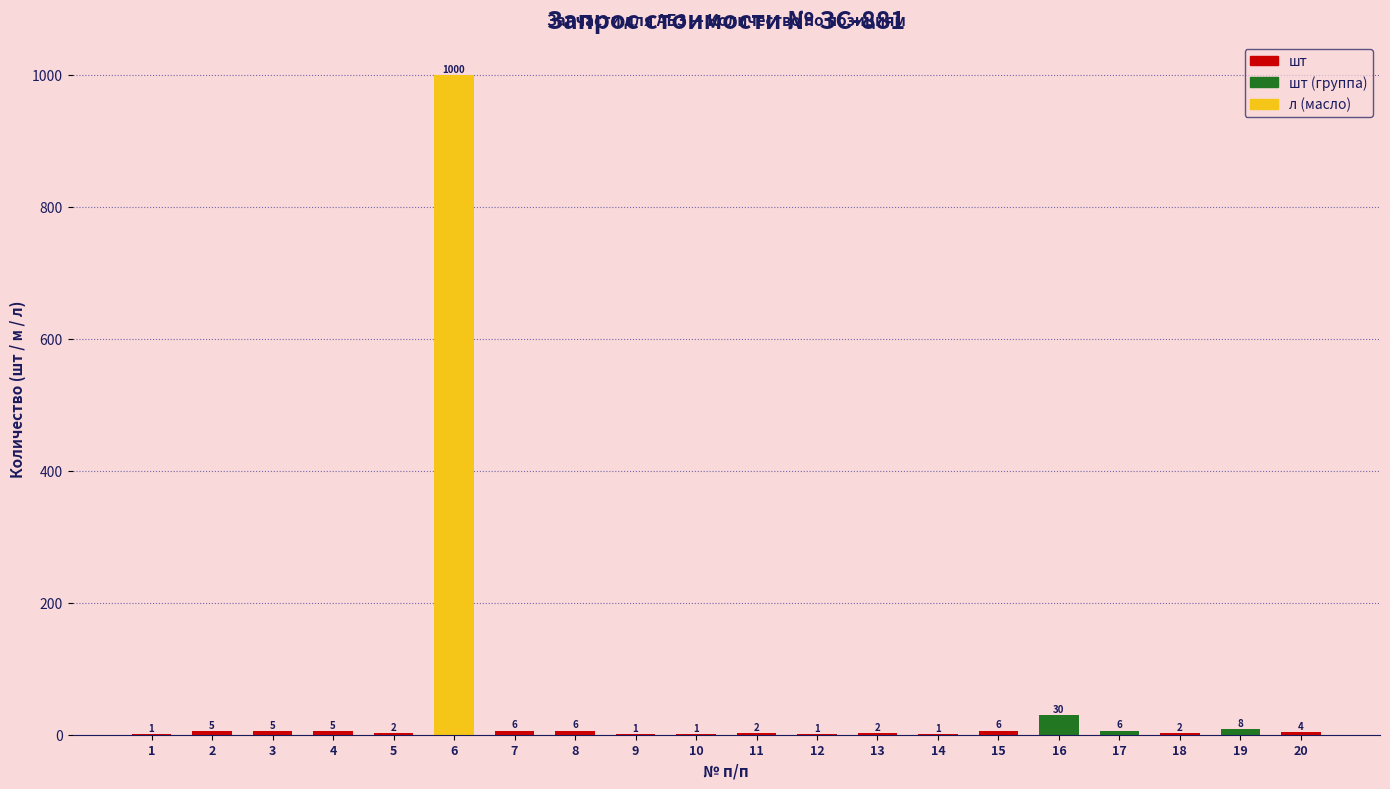

What is the ratio of the value at 3 to the value at 16?

0.2